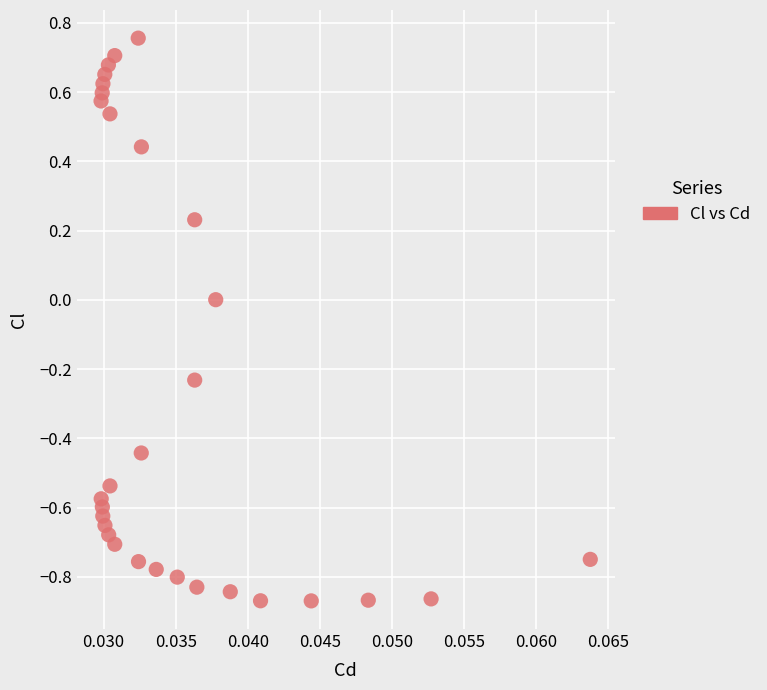

What is the range of Y values (max minus min)?

1.6